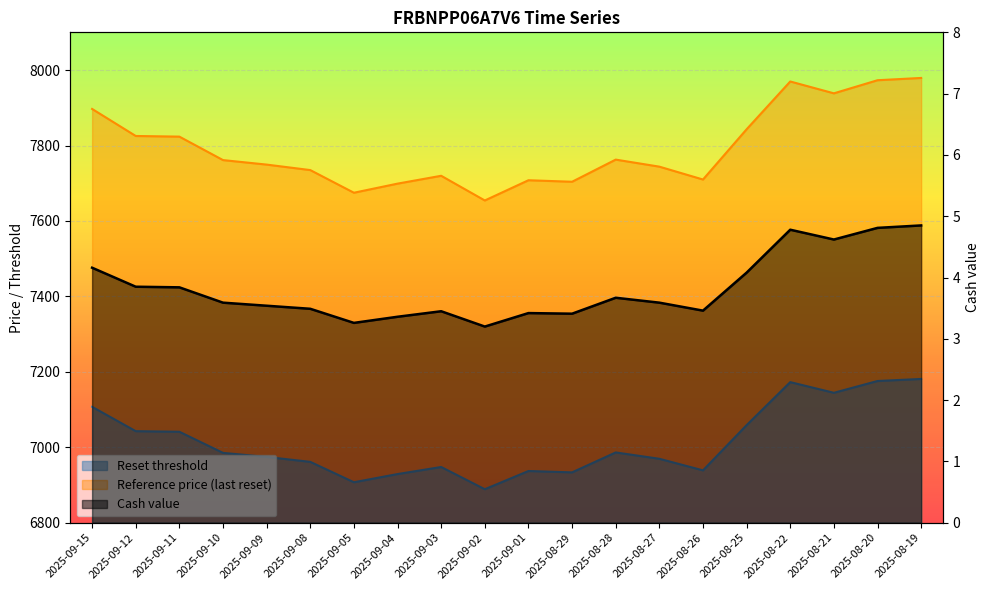

Reading left to right, transcribe all the data shown in this chart.

Reset threshold: 2025-09-15=7107.2	2025-09-12=7042.7	2025-09-11=7041.2	2025-09-10=6985.2	2025-09-09=6974.5	2025-09-08=6961.4	2025-09-05=6907.3	2025-09-04=6929.0	2025-09-03=6947.7	2025-09-02=6888.8	2025-09-01=6937.1	2025-08-29=6933.5	2025-08-28=6986.3	2025-08-27=6969.5	2025-08-26=6938.8	2025-08-25=7058.7	2025-08-22=7172.7	2025-08-21=7144.5	2025-08-20=7175.7	2025-08-19=7181.2
Reference price (last reset): 2025-09-15=7896.9	2025-09-12=7825.2	2025-09-11=7823.5	2025-09-10=7761.3	2025-09-09=7749.4	2025-09-08=7734.8	2025-09-05=7674.8	2025-09-04=7698.9	2025-09-03=7719.7	2025-09-02=7654.2	2025-09-01=7707.9	2025-08-29=7703.9	2025-08-28=7762.6	2025-08-27=7743.9	2025-08-26=7709.8	2025-08-25=7843.0	2025-08-22=7969.7	2025-08-21=7938.3	2025-08-20=7973.0	2025-08-19=7979.1
Cash value: 2025-09-15=4.2	2025-09-12=3.9	2025-09-11=3.8	2025-09-10=3.6	2025-09-09=3.5	2025-09-08=3.5	2025-09-05=3.3	2025-09-04=3.4	2025-09-03=3.5	2025-09-02=3.2	2025-09-01=3.4	2025-08-29=3.4	2025-08-28=3.7	2025-08-27=3.6	2025-08-26=3.5	2025-08-25=4.1	2025-08-22=4.8	2025-08-21=4.6	2025-08-20=4.8	2025-08-19=4.8